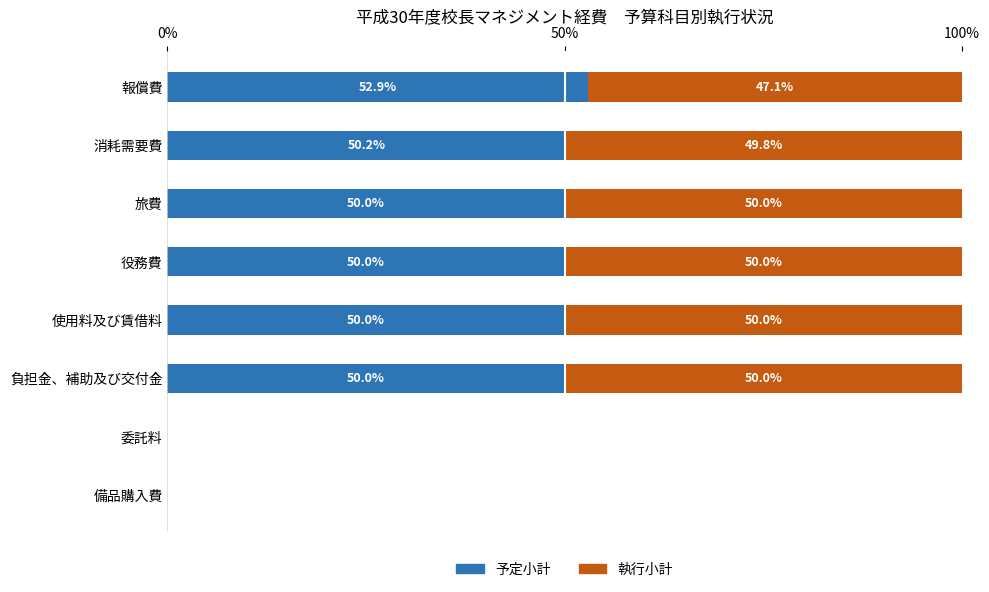

What is the sum of the 予定小計 values at 備品購入費 and 負担金、補助及び交付金?

50.0